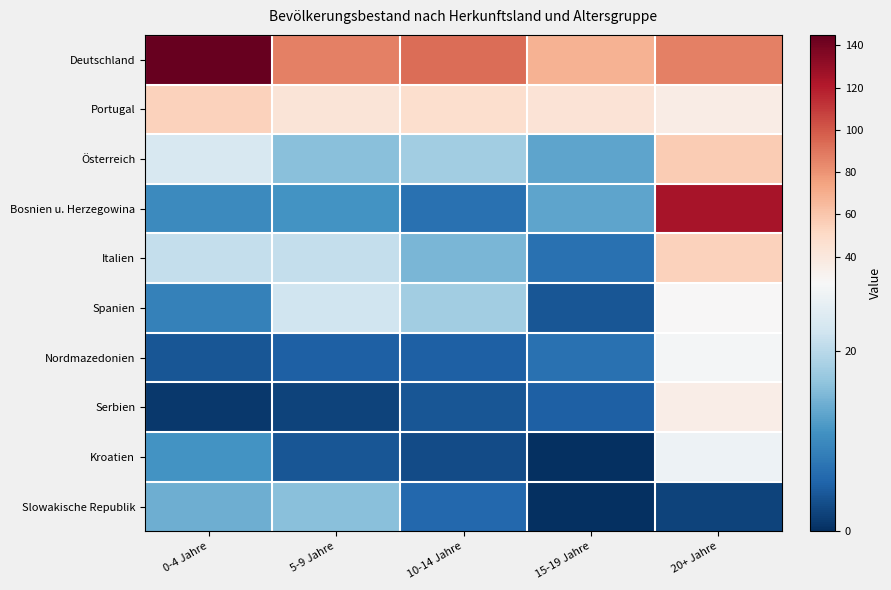

Which series has the largest total across all categories?

Deutschland